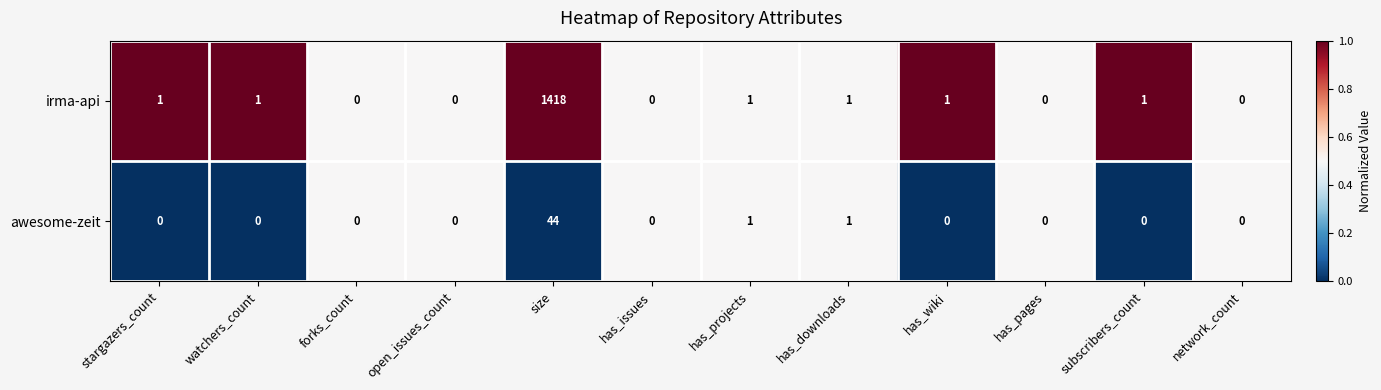

Reading right to left, what are all the values shown in this chart?

irma-api: network_count=0	subscribers_count=1	has_pages=0	has_wiki=1	has_downloads=1	has_projects=1	has_issues=0	size=1418	open_issues_count=0	forks_count=0	watchers_count=1	stargazers_count=1
awesome-zeit: network_count=0	subscribers_count=0	has_pages=0	has_wiki=0	has_downloads=1	has_projects=1	has_issues=0	size=44	open_issues_count=0	forks_count=0	watchers_count=0	stargazers_count=0